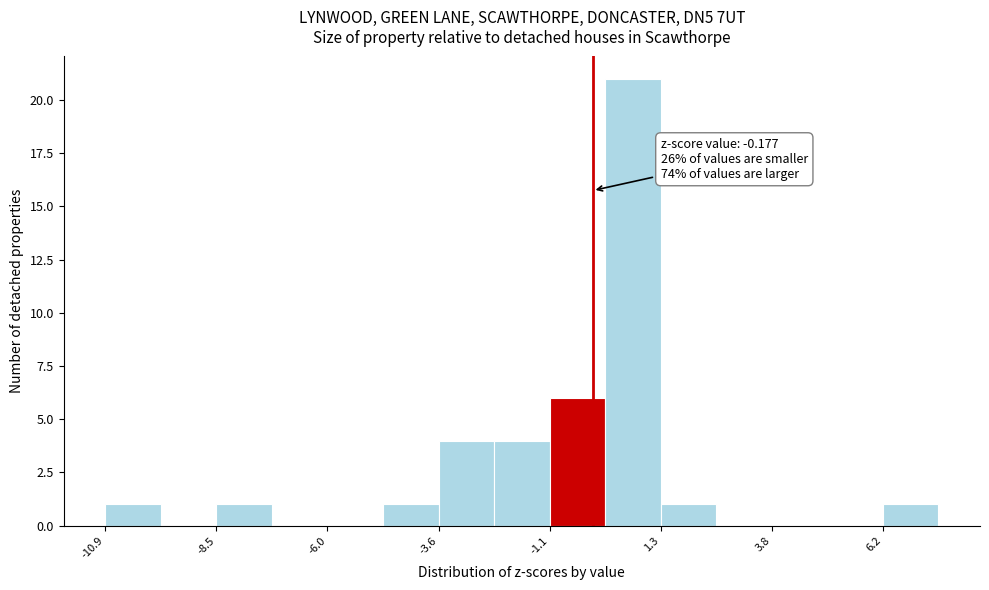

Around what value on the x-axis is the tallest bar? Give the approximate position of its centre, as read against the axis.

0.5